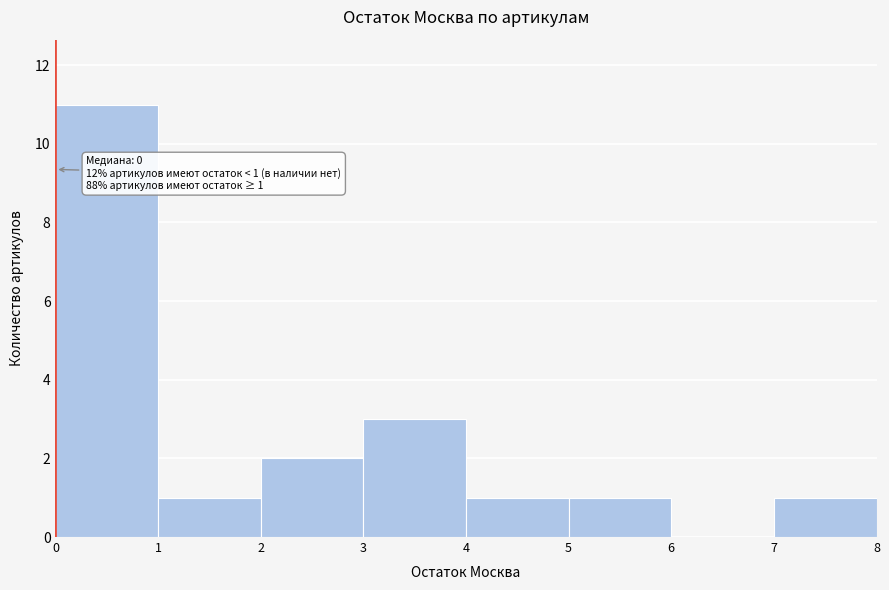

Which range on the x-axis has the tallest bar?

0 to 1